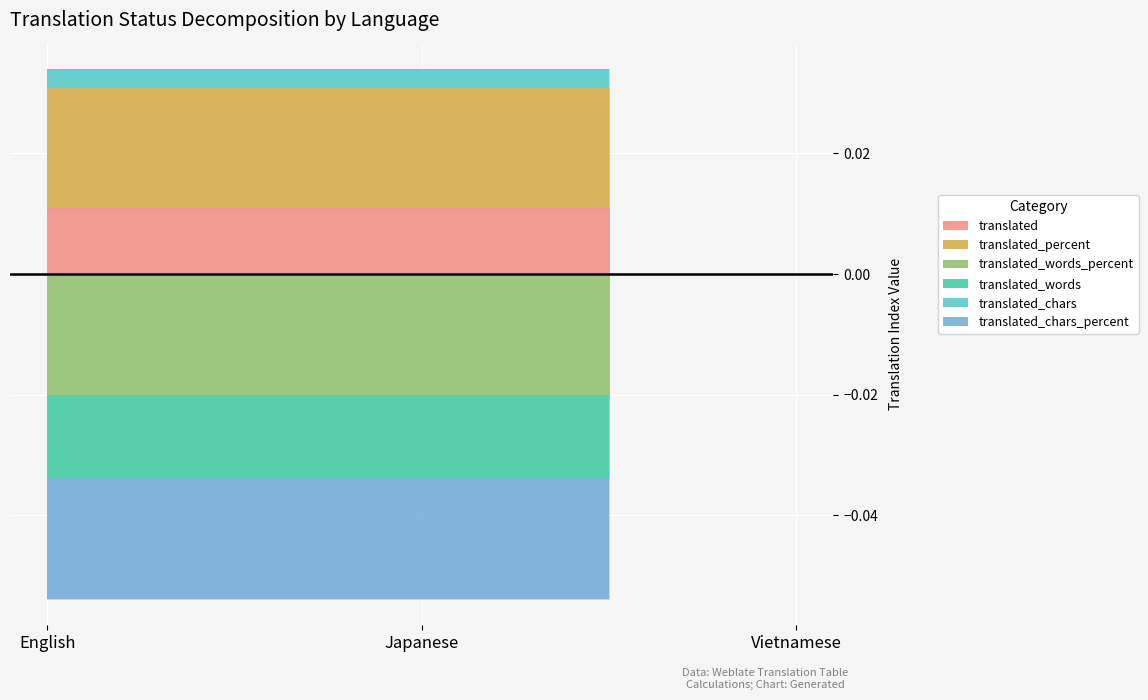

At how many categories does at least one series exceed 0?

2